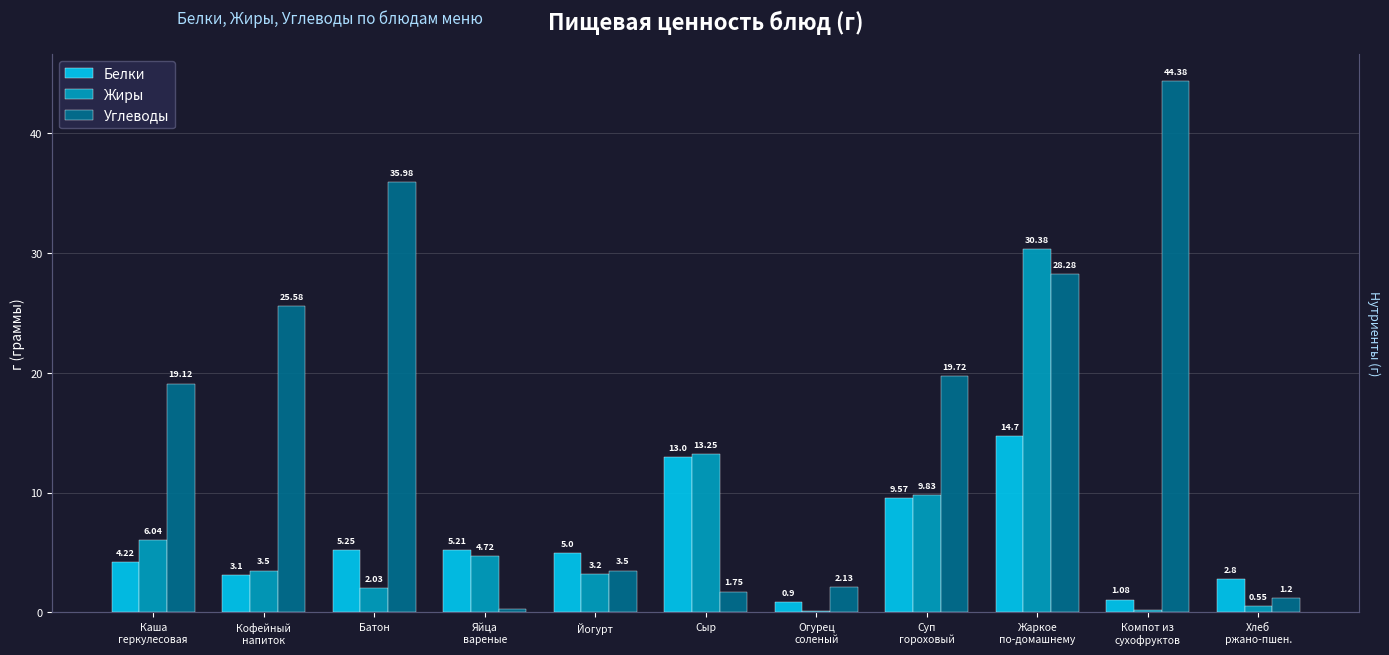

Reading left to right, list all the values displayed in this chart.

Белки: Каша
геркулесовая=4.2	Кофейный
напиток=3.1	Батон=5.2	Яйца
вареные=5.2	Йогурт=5.0	Сыр=13.0	Огурец
соленый=0.9	Суп
гороховый=9.6	Жаркое
по-домашнему=14.7	Компот из
сухофруктов=1.1	Хлеб
ржано-пшен.=2.8
Жиры: Каша
геркулесовая=6.0	Кофейный
напиток=3.5	Батон=2.0	Яйца
вареные=4.7	Йогурт=3.2	Сыр=13.2	Огурец
соленый=0.1	Суп
гороховый=9.8	Жаркое
по-домашнему=30.4	Компот из
сухофруктов=0.2	Хлеб
ржано-пшен.=0.6
Углеводы: Каша
геркулесовая=19.1	Кофейный
напиток=25.6	Батон=36.0	Яйца
вареные=0.3	Йогурт=3.5	Сыр=1.8	Огурец
соленый=2.1	Суп
гороховый=19.7	Жаркое
по-домашнему=28.3	Компот из
сухофруктов=44.4	Хлеб
ржано-пшен.=1.2